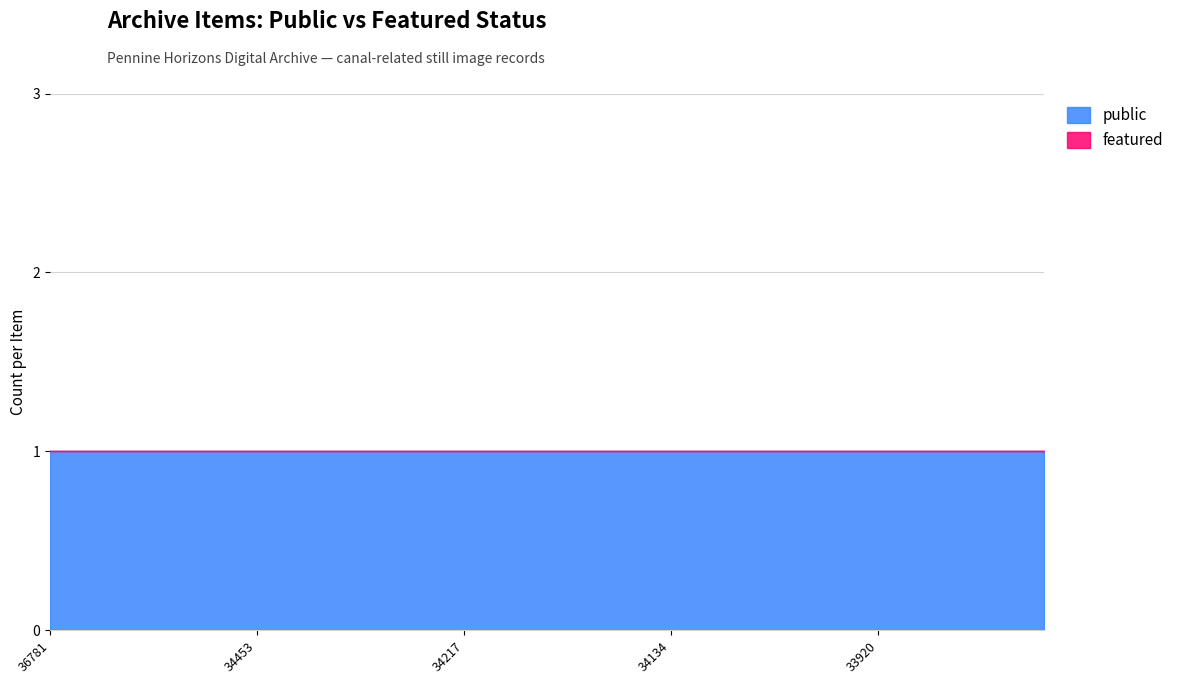

True or false: public and featured cross at least once.

False